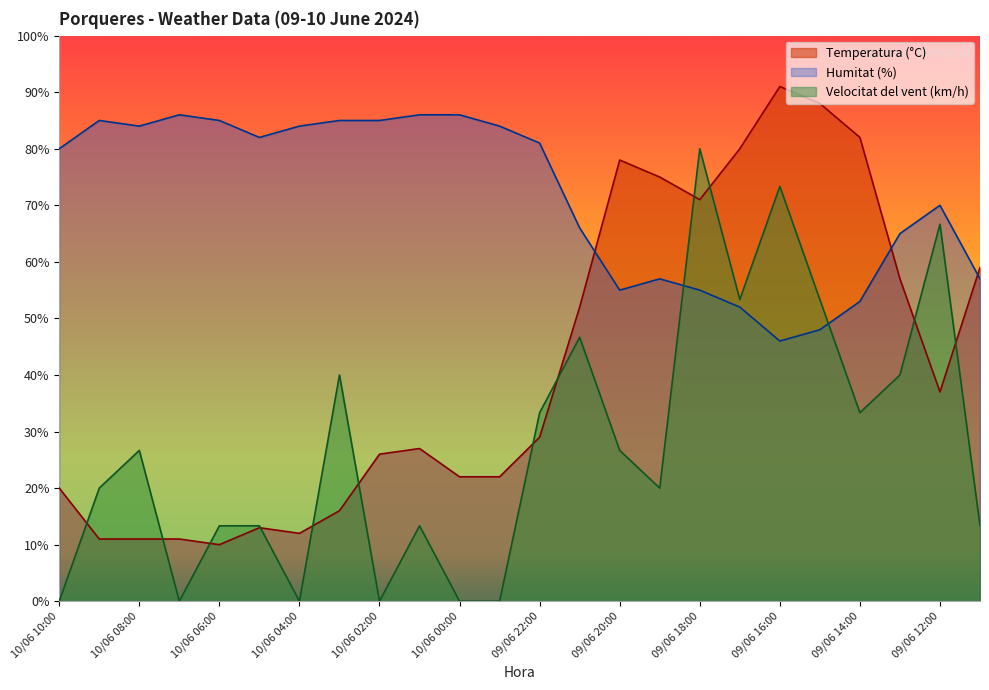

Which category has the highest value in the Humitat (%) series?

10/06 07:00